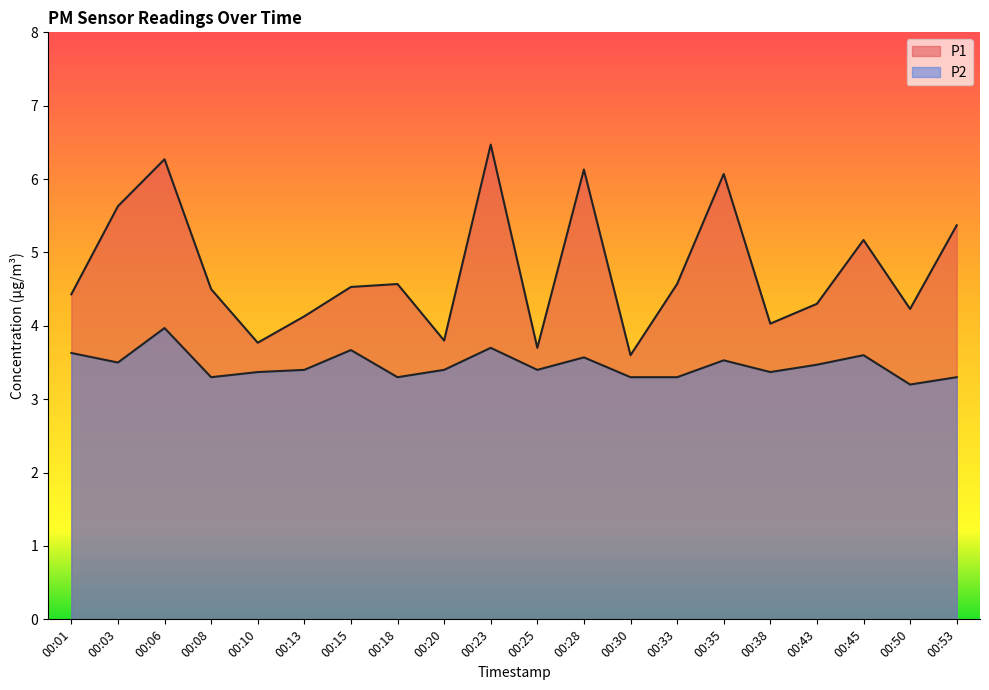

At which category does P1 reach its first local peak?

00:06